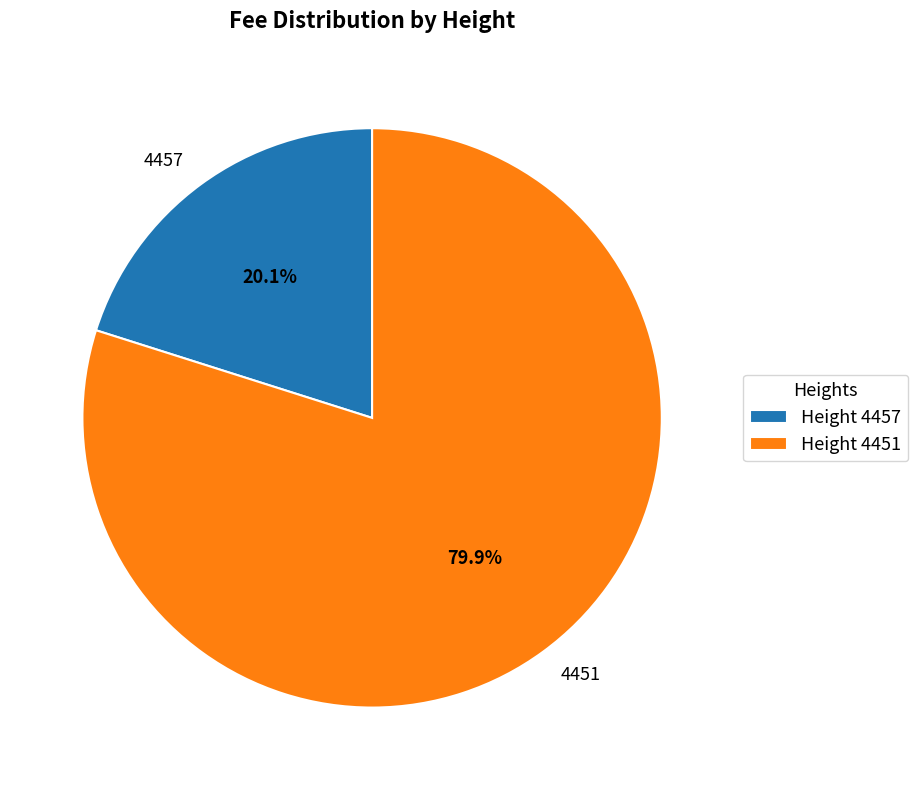

To the nearest percent, what is the average slice percentage?

50%